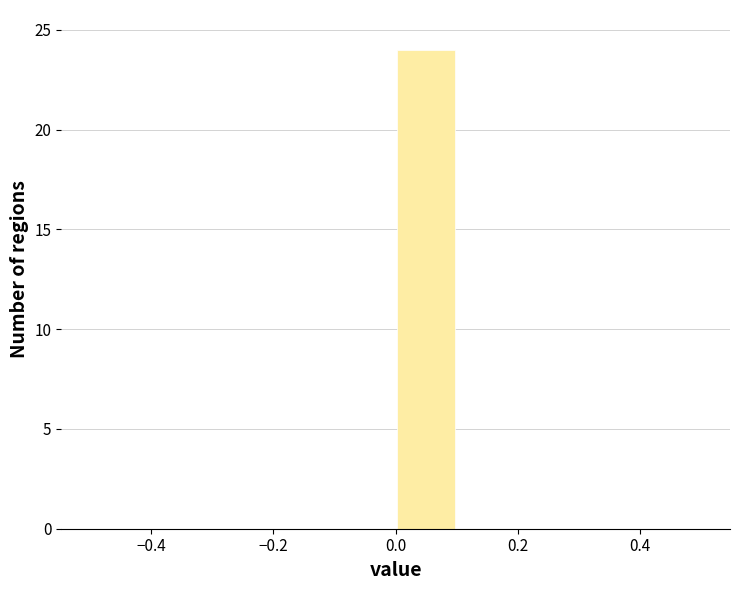

Reading left to right, list every bar in this chart as the range it spans on the x-axis followed by its height. The values are not printed on the chart, so give them approximately, as read against the axis.

-0.5 to -0.4: 0
-0.4 to -0.3: 0
-0.3 to -0.2: 0
-0.2 to -0.1: 0
-0.1 to 0.0: 0
0.0 to 0.1: 24
0.1 to 0.2: 0
0.2 to 0.3: 0
0.3 to 0.4: 0
0.4 to 0.5: 0